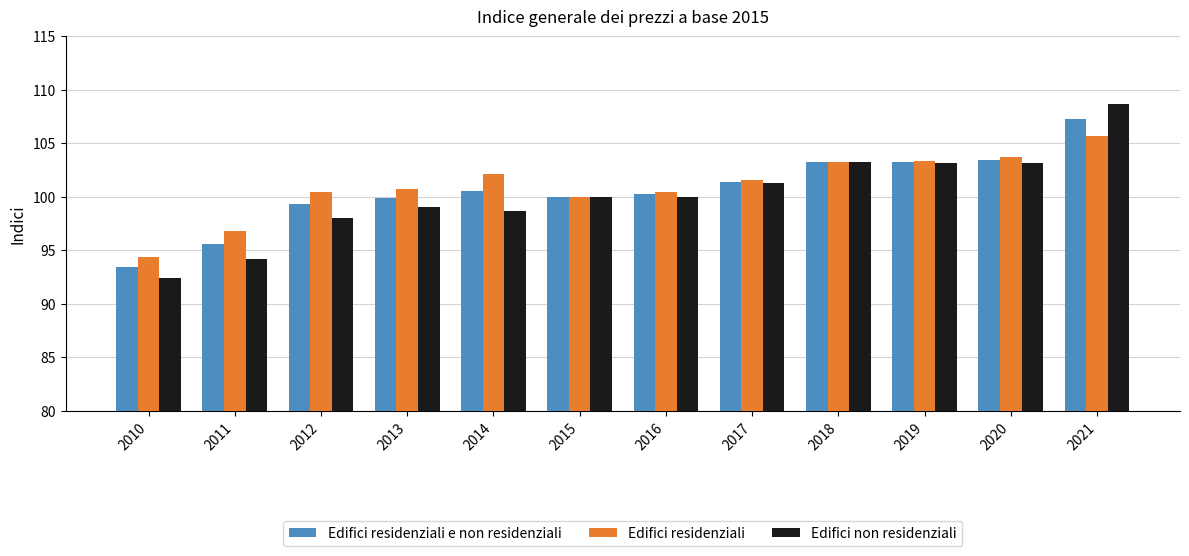

Between 2012 and 2019, which series saw the biggest shift?

Edifici non residenziali